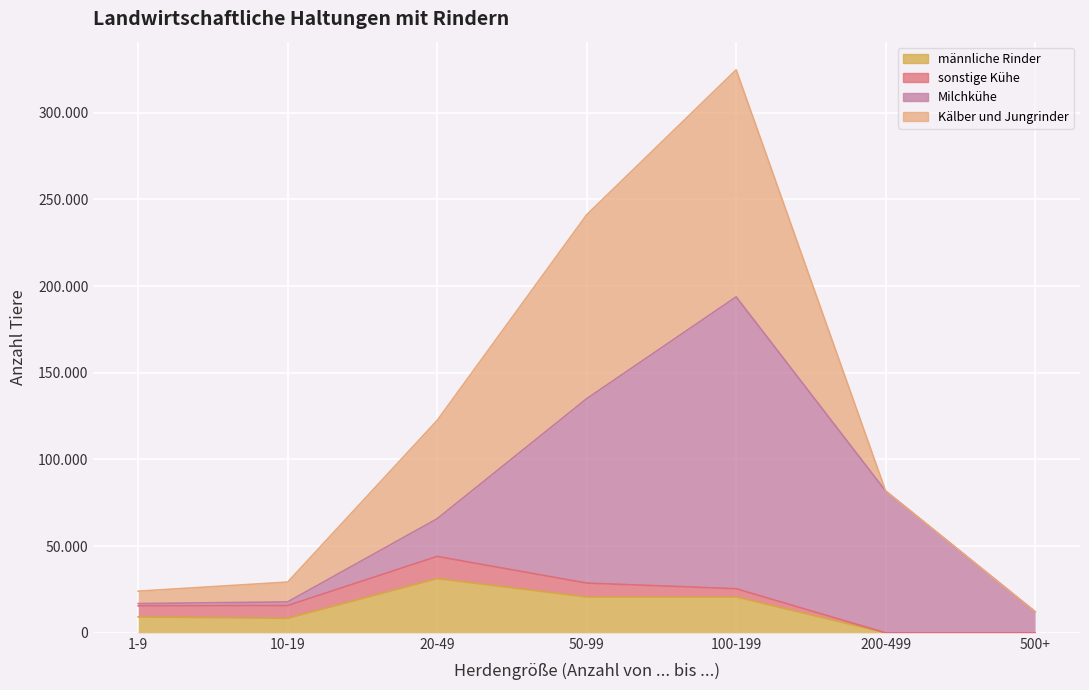

Reading left to right, list all the values displayed in this chart.

Milchkühe: 1-9=1325	10-19=2076	20-49=21720	50-99=106335	100-199=168316	200-499=81757	500+=12157
sonstige Kühe: 1-9=6353	10-19=7374	20-49=12809	50-99=8008	100-199=4748	200-499=0	500+=0
Kälber und Jungrinder: 1-9=7155	10-19=11441	20-49=56703	50-99=106052	100-199=130940	200-499=0	500+=0
männliche Rinder: 1-9=9175	10-19=8374	20-49=31251	50-99=20666	100-199=20677	200-499=0	500+=0